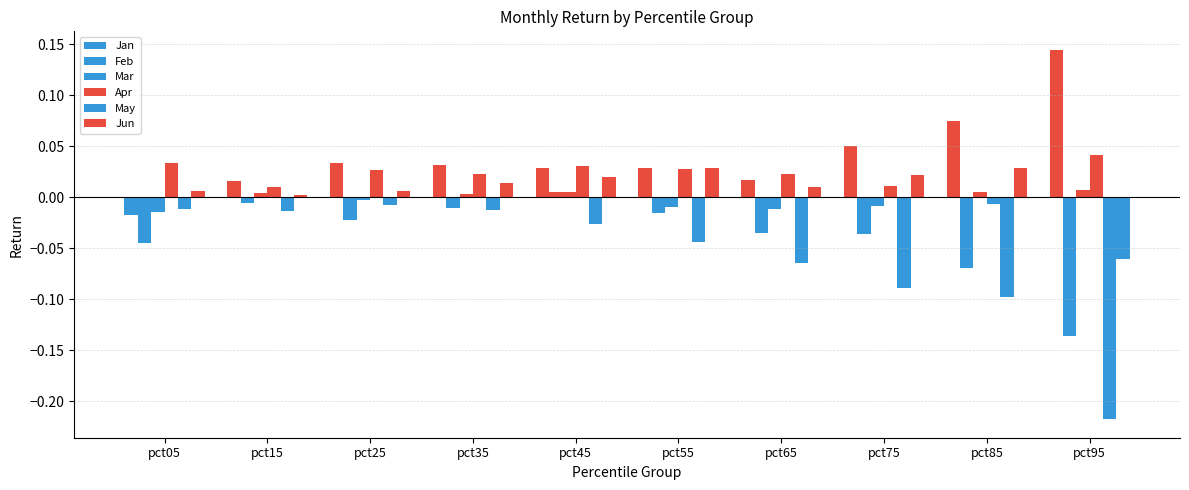

How many values in the Jan series exceed 0?

9